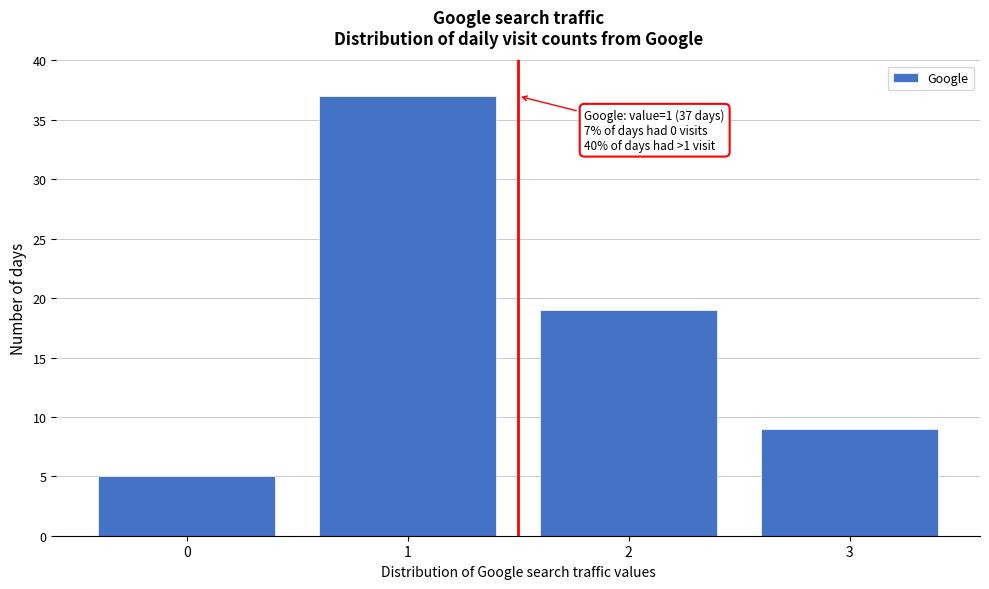

Which range on the x-axis has the tallest bar?

0.5 to 1.5